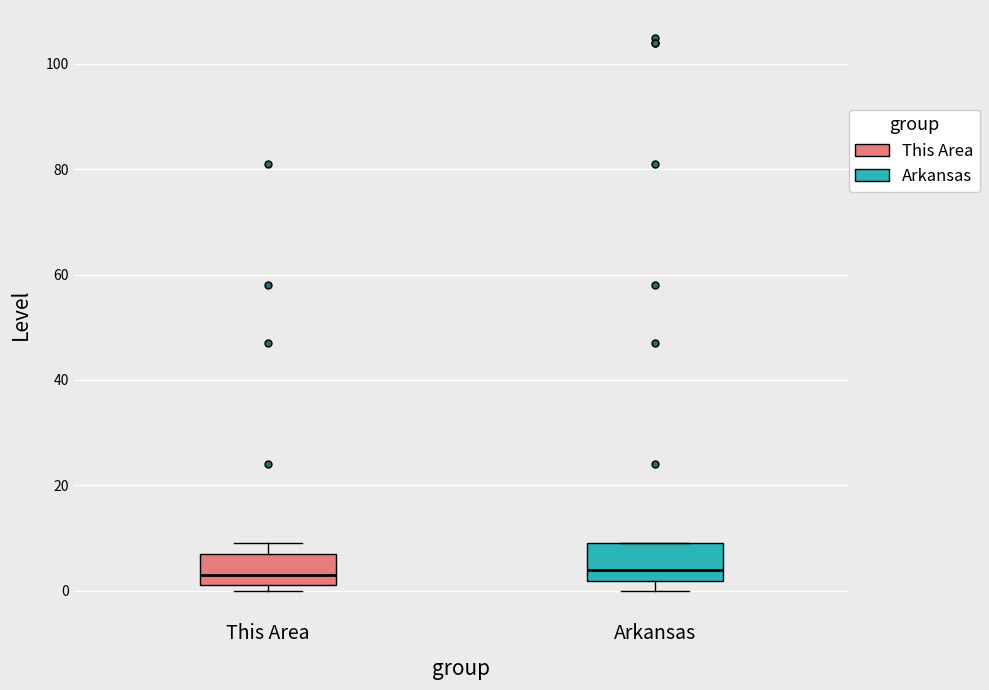

Where does the median line of the box for Arkansas sit on the y-axis? The values are not printed on the chart, so give them approximately, as read against the axis.

4